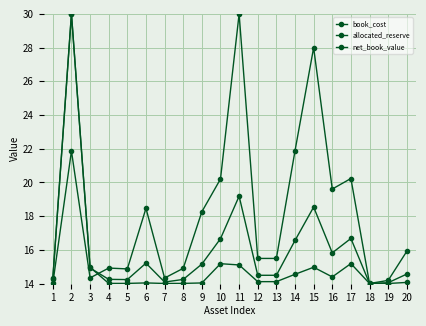

Which series has the widest spread of values?

book_cost